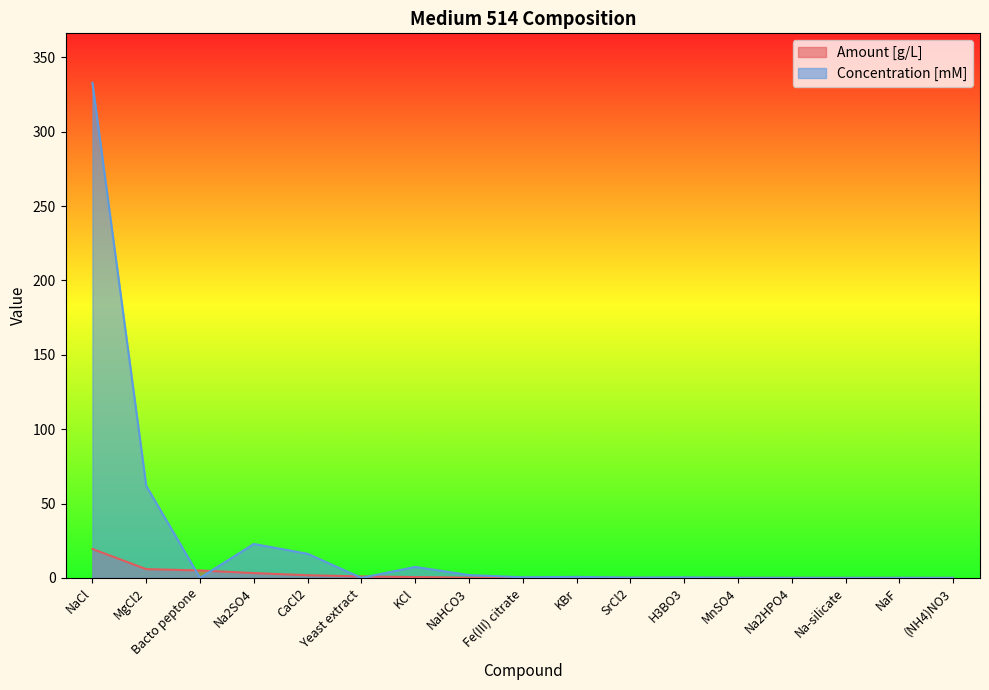

How many times do Concentration [mM] and Amount [g/L] cross each other?

4